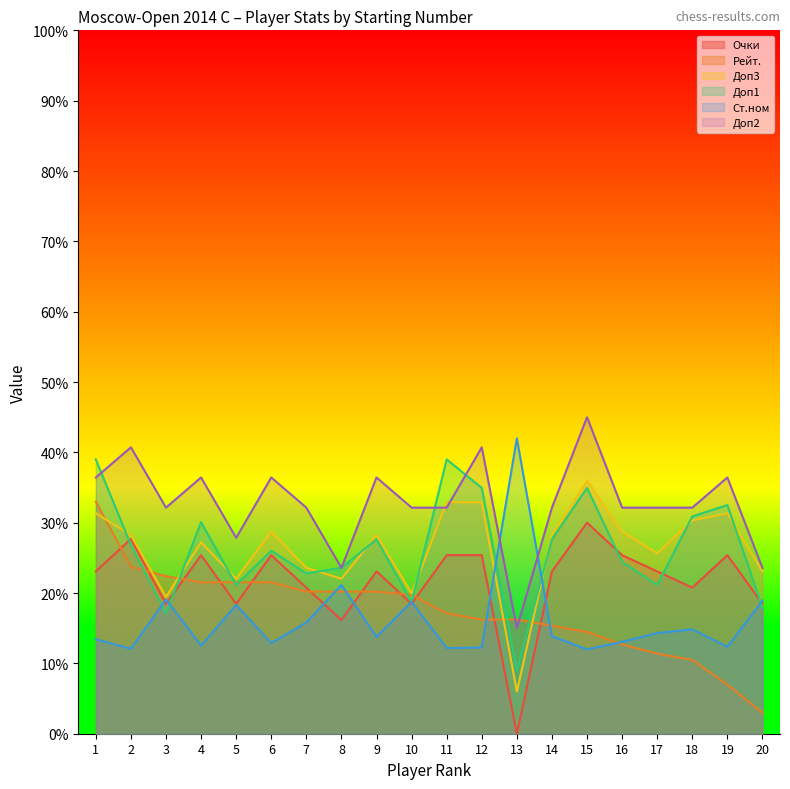

Where is Ст.ном nearest to the value 2?

3